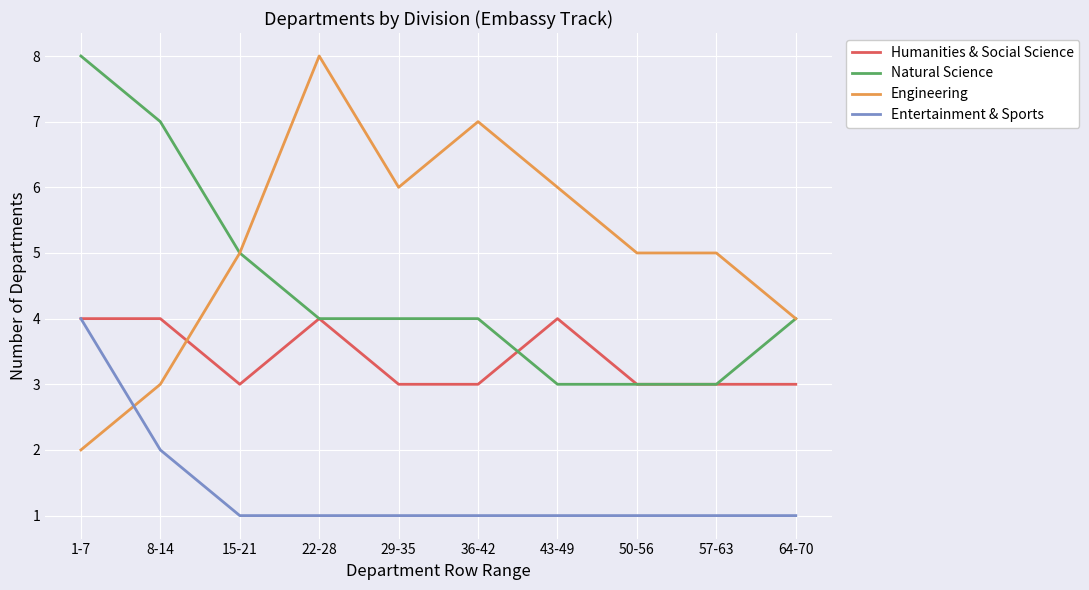

Is the value of Engineering at 57-63 greater than the value of Natural Science at 64-70?

Yes